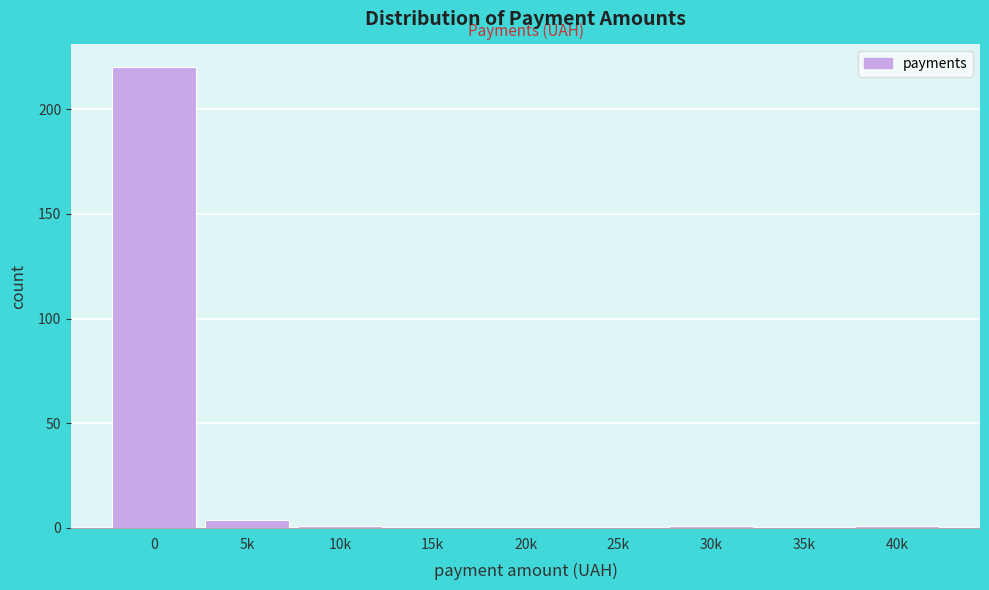

Reading right to left, what are all the values shown in this chart?

40k=1	35k=0	30k=1	25k=0	20k=0	15k=0	10k=1	5k=4	0=220